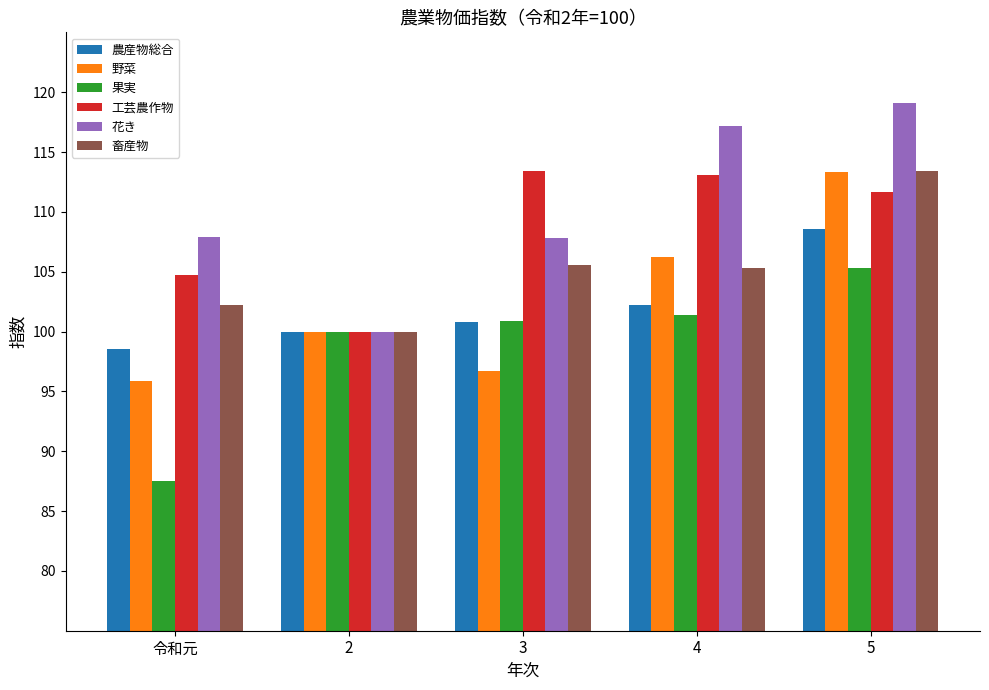

Which series changed the most between 2 and 5?

花き